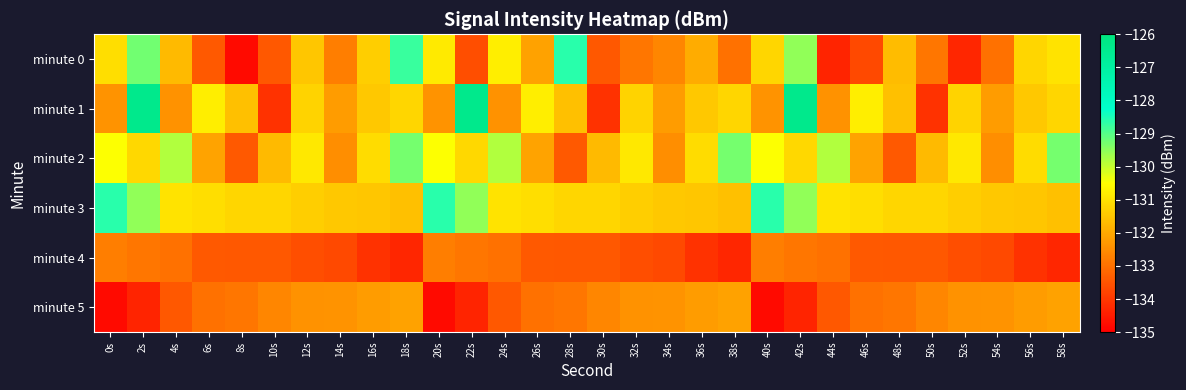

What is the total value across all series at 18s?

-787.3